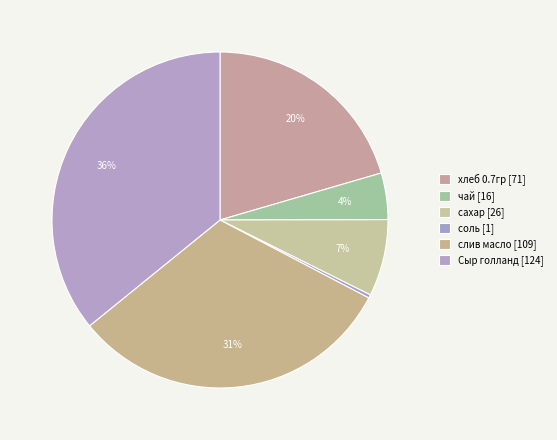

How many slices are in this pie chart?

6